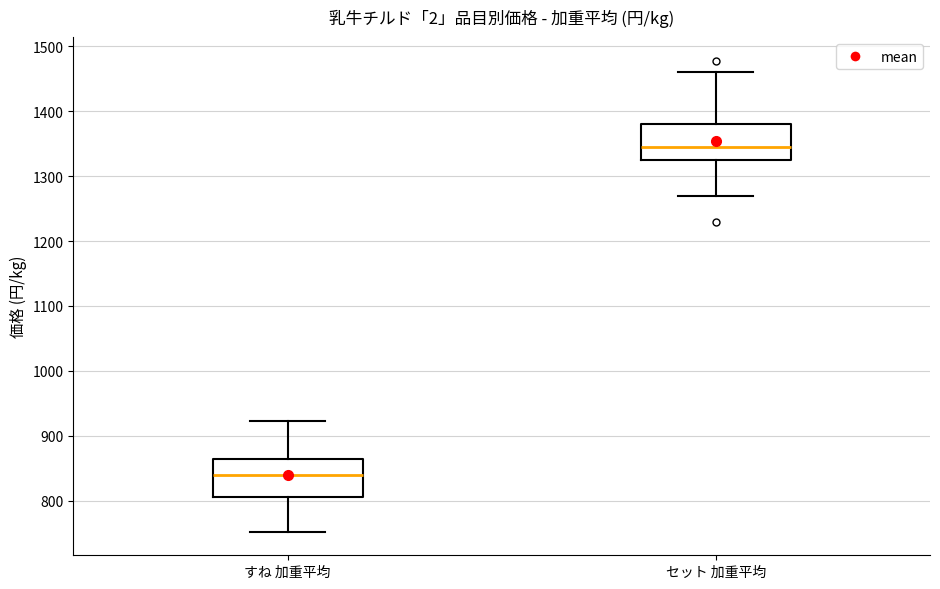

Reading left to right, transcribe this box plot: for each box, give where its median line is, the range the box spans, and where its two whiskers end, as read against the y-axis. The values are not printed on the chart, so give them approximately, as read against the axis.

すね 加重平均: median 840, box 810 to 860, whiskers 750 to 920
セット 加重平均: median 1350, box 1330 to 1380, whiskers 1270 to 1460